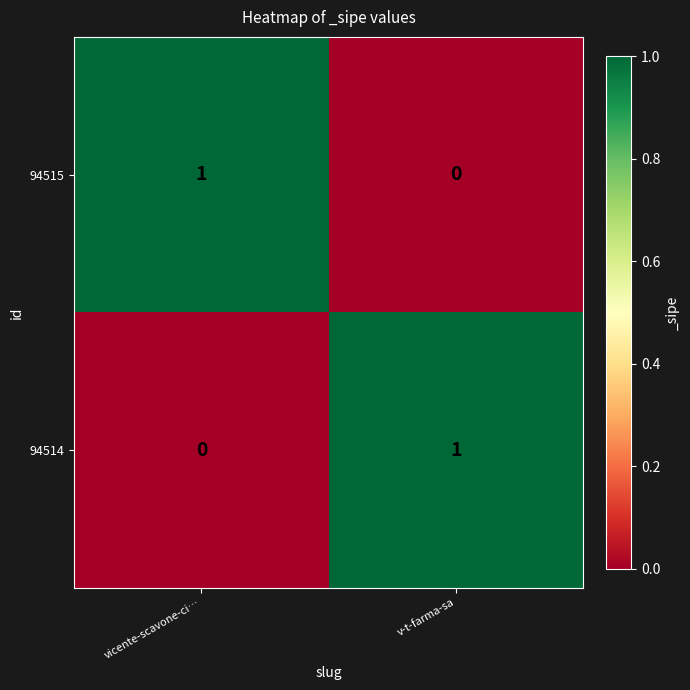

Which category has the highest value in the 94514 series?

v-t-farma-sa